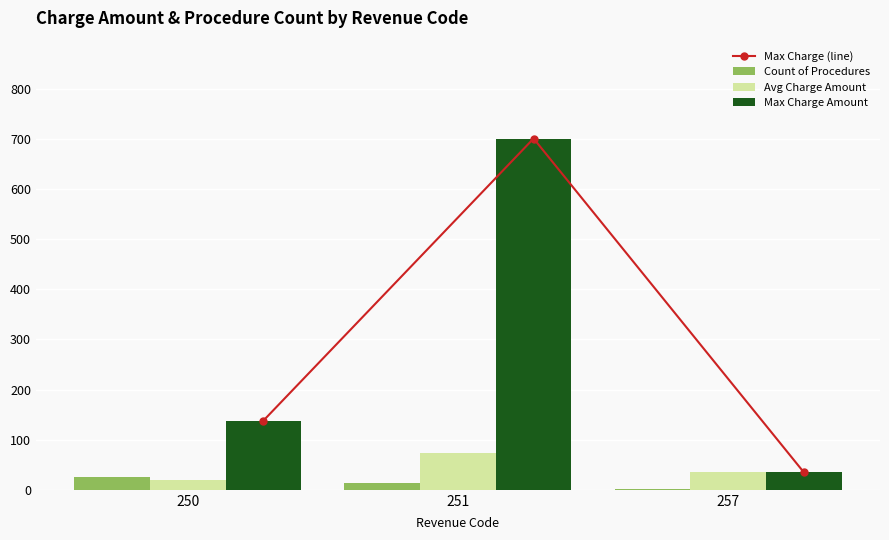

Which series has the widest spread of values?

Max Charge (line)